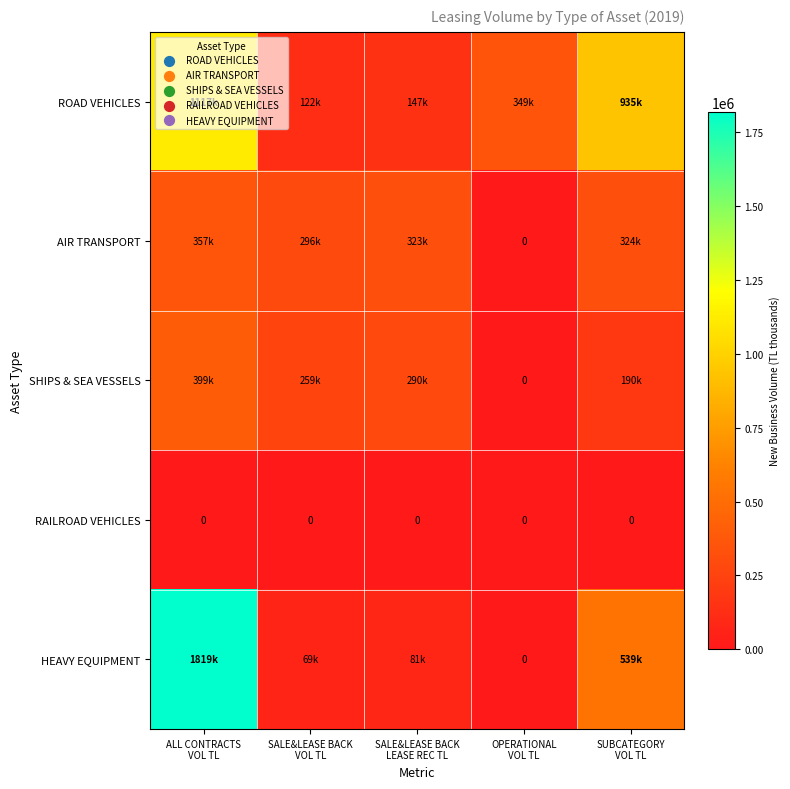

List the series in order of their peak value, lowest first.

RAILROAD VEHICLES, AIR TRANSPORT, SHIPS & SEA VESSELS, ROAD VEHICLES, HEAVY EQUIPMENT